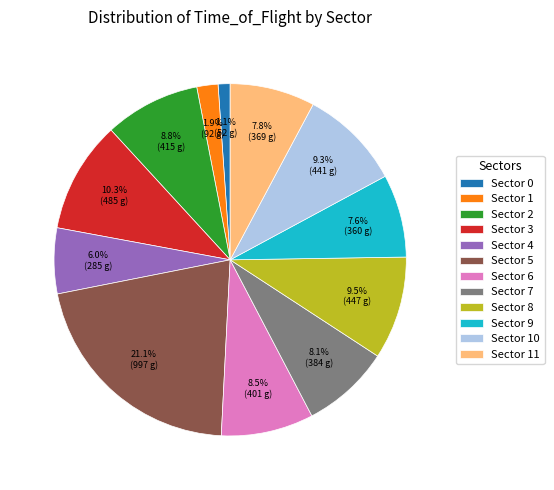

Which category has the biggest portion of the pie?

Sector 5